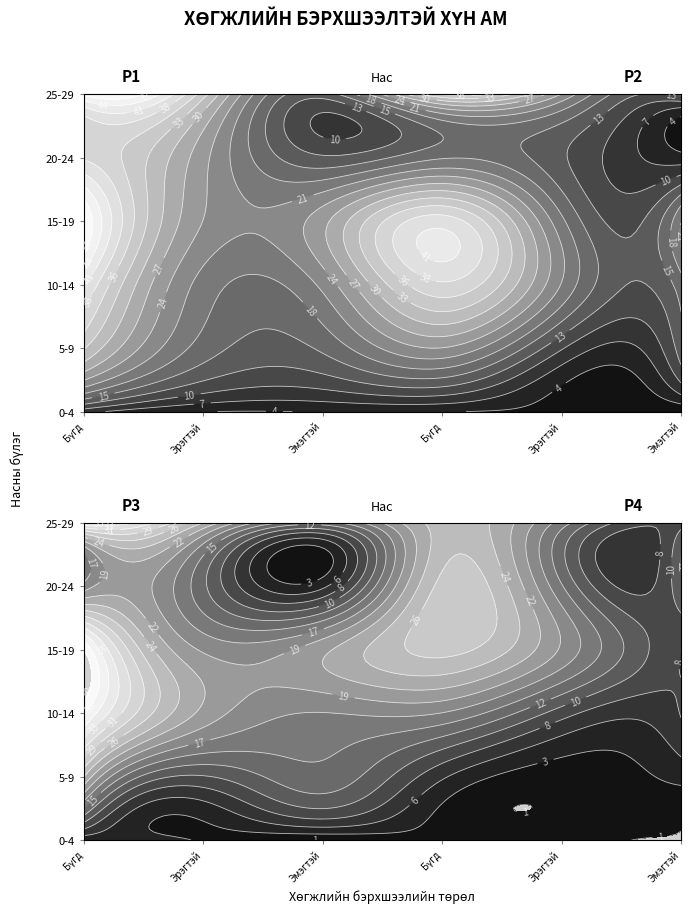

Read the 0-4 value at 2.

4